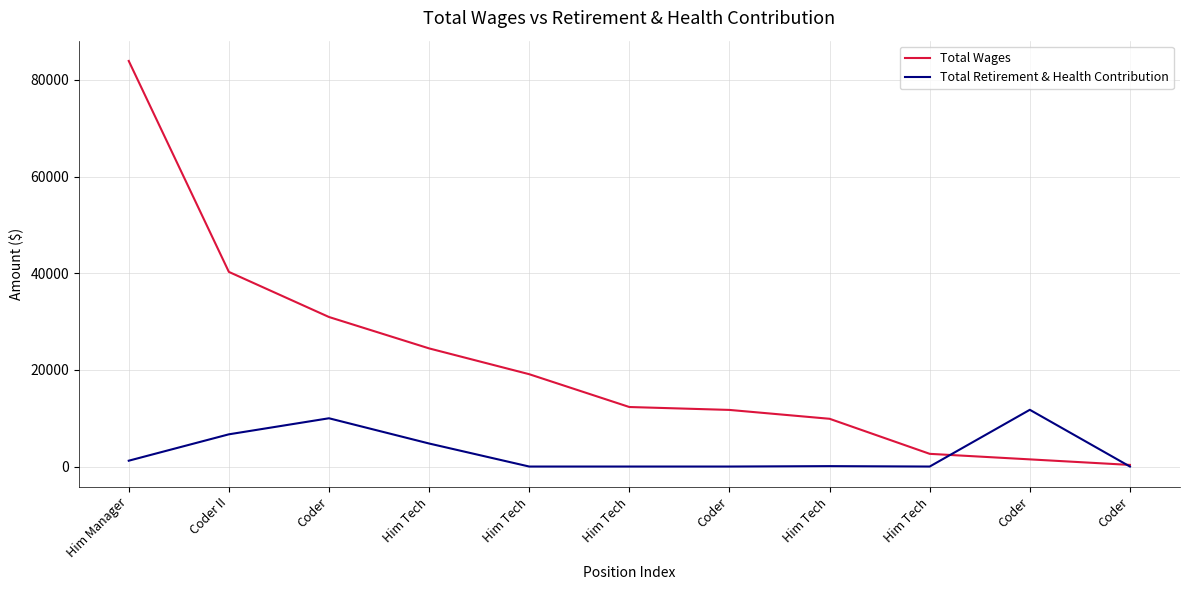

True or false: Total Retirement & Health Contribution has a value of 0 at Him Tech.

True